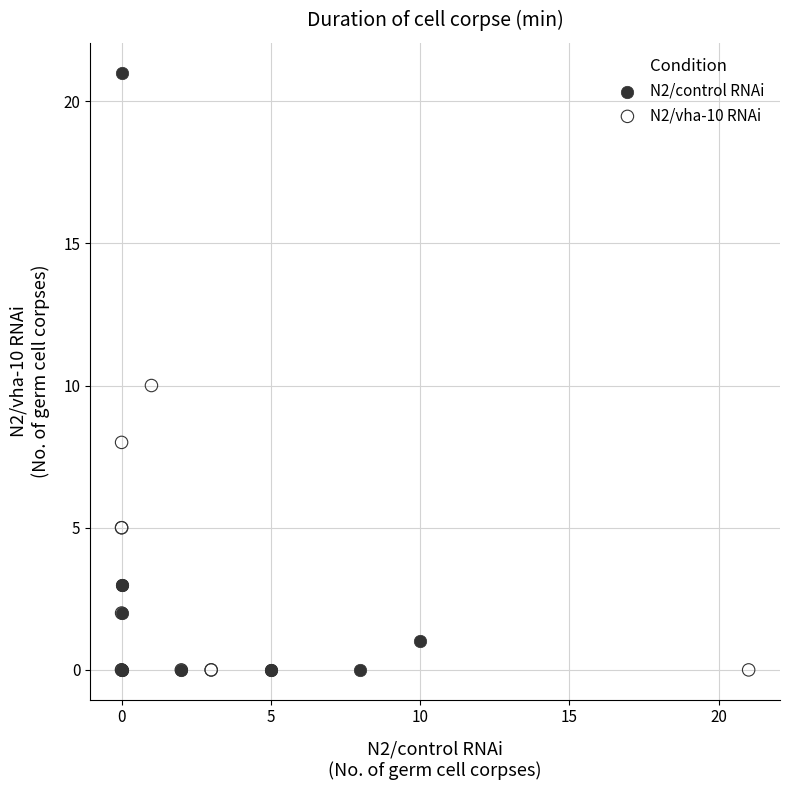

What are all the series names shown in the legend?

N2/control RNAi, N2/vha-10 RNAi